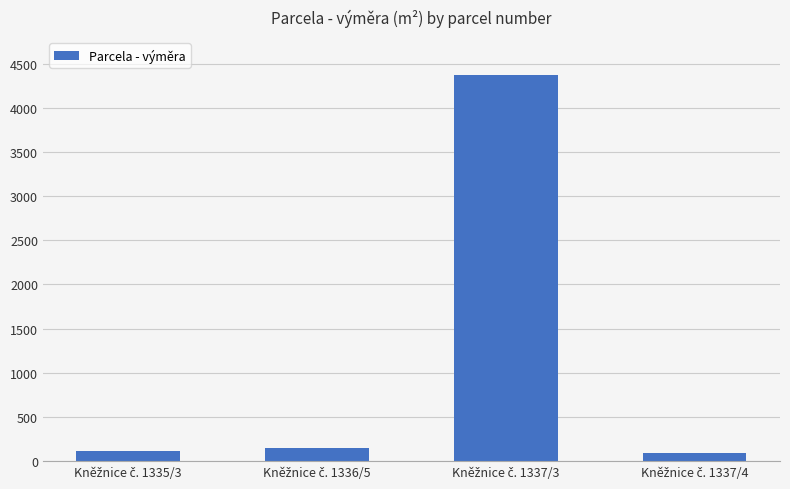

What is the maximum value shown in the chart?

4371